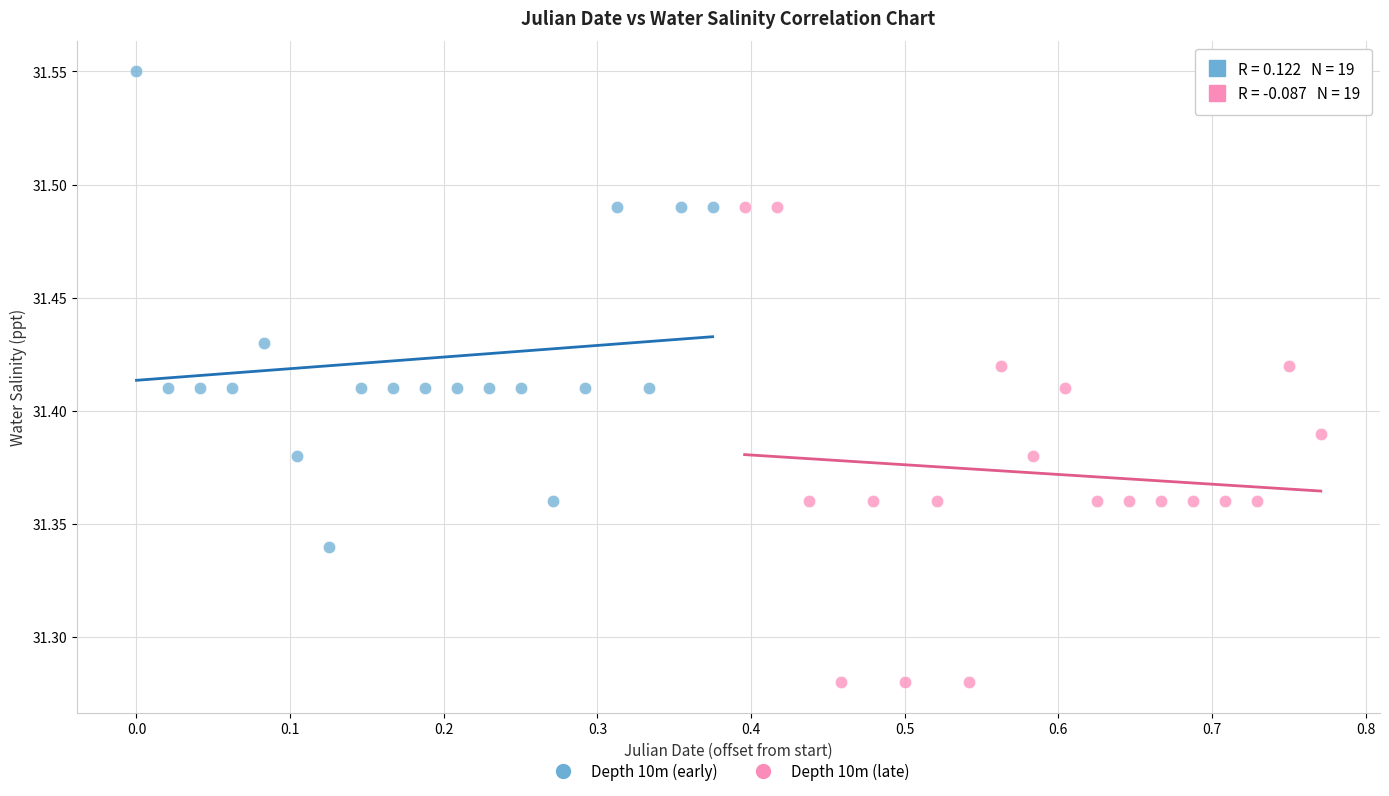

Which series reaches the maximum Y coordinate?

Depth 10m (early)